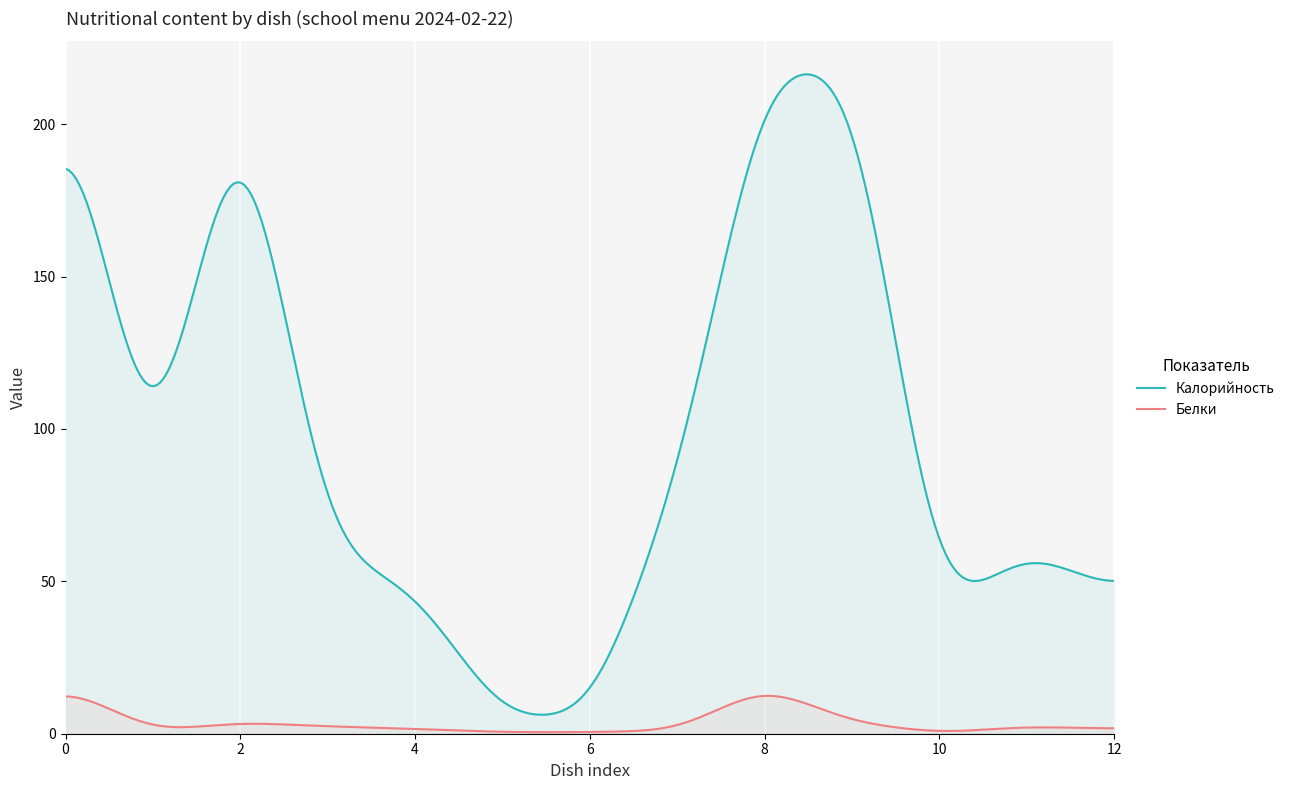

Rank the categories by Белки value from lowest to highest.

Чай с сахаром, Овощи свежие (завтрак), Овощи свежие (обед), Напиток из шиповника, Щи из свежей капусты, Хлеб пшеничный, Хлеб пшеничный (обед), Хлеб ржаной, Хлеб ржаной (обед), Рис отварной, Рис отварной (обед), Котлета из говядины, Котлета из говядины (обед)